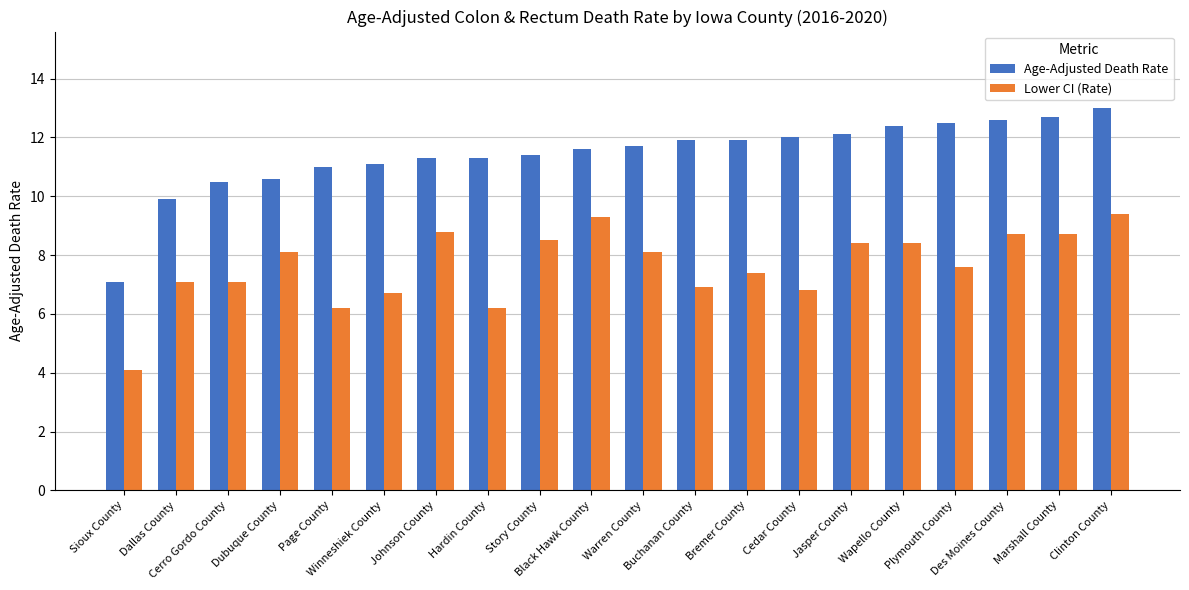

How many values in the Lower CI (Rate) series are below 8?

10